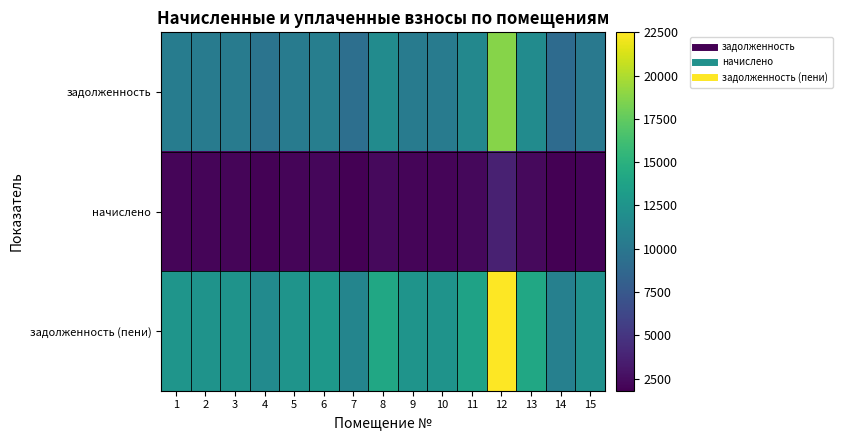

Reading right to left, extract all data points from this chart.

задолженность: 15=10143.6	14=9039.4	13=11761.4	12=18772.1	11=11453.3	10=10374.7	9=10426.1	8=11761.4	7=9373.2	6=10682.9	5=10426.1	4=9732.7	3=10374.7	2=10400.4	1=10528.8
начислено: 15=2015.7	14=1796.2	13=2337.2	12=3730.3	11=2275.9	10=2061.6	9=2071.8	8=2337.2	7=1862.6	6=2122.8	5=2071.8	4=1934.0	3=2061.6	2=2066.8	1=2092.2
задолженность (пени): 15=12159.3	14=10835.6	13=14098.6	12=22502.4	11=13729.2	10=12436.4	9=12497.9	8=14098.6	7=11235.8	6=12805.7	5=12497.9	4=11666.7	3=12436.4	2=12467.2	1=12621.0